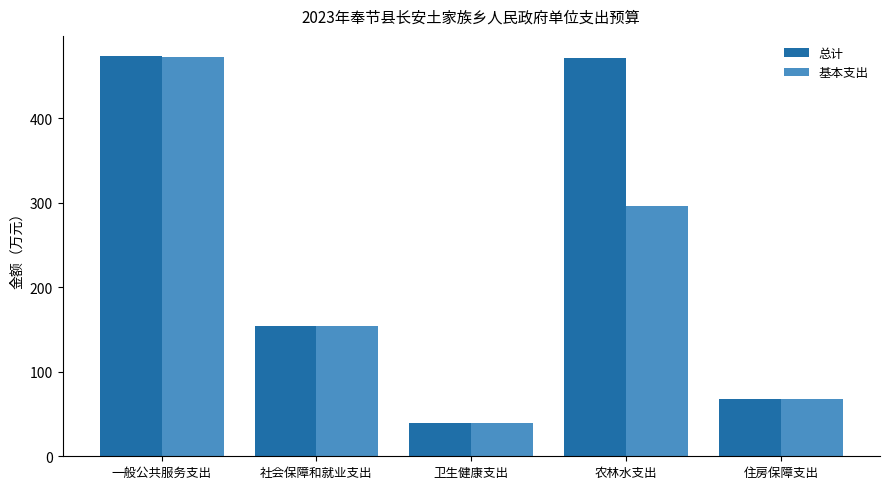

The 总计 series shows 154.1 at 社会保障和就业支出. True or false?

True